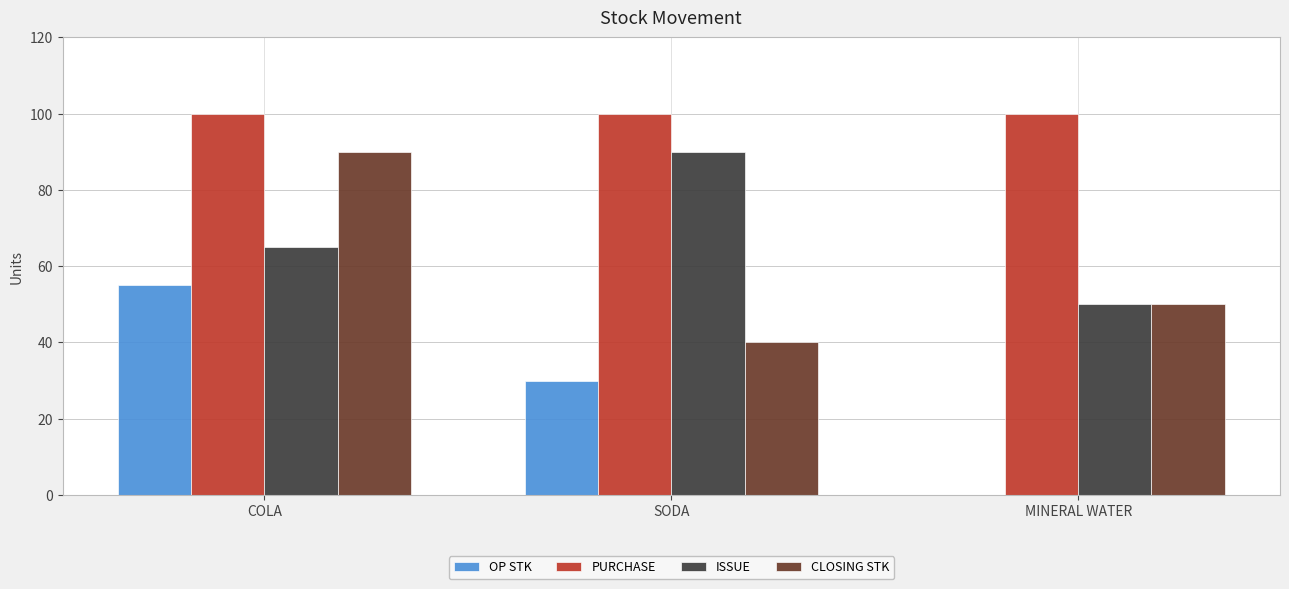

What are all the series names shown in the legend?

OP STK, PURCHASE, ISSUE, CLOSING STK